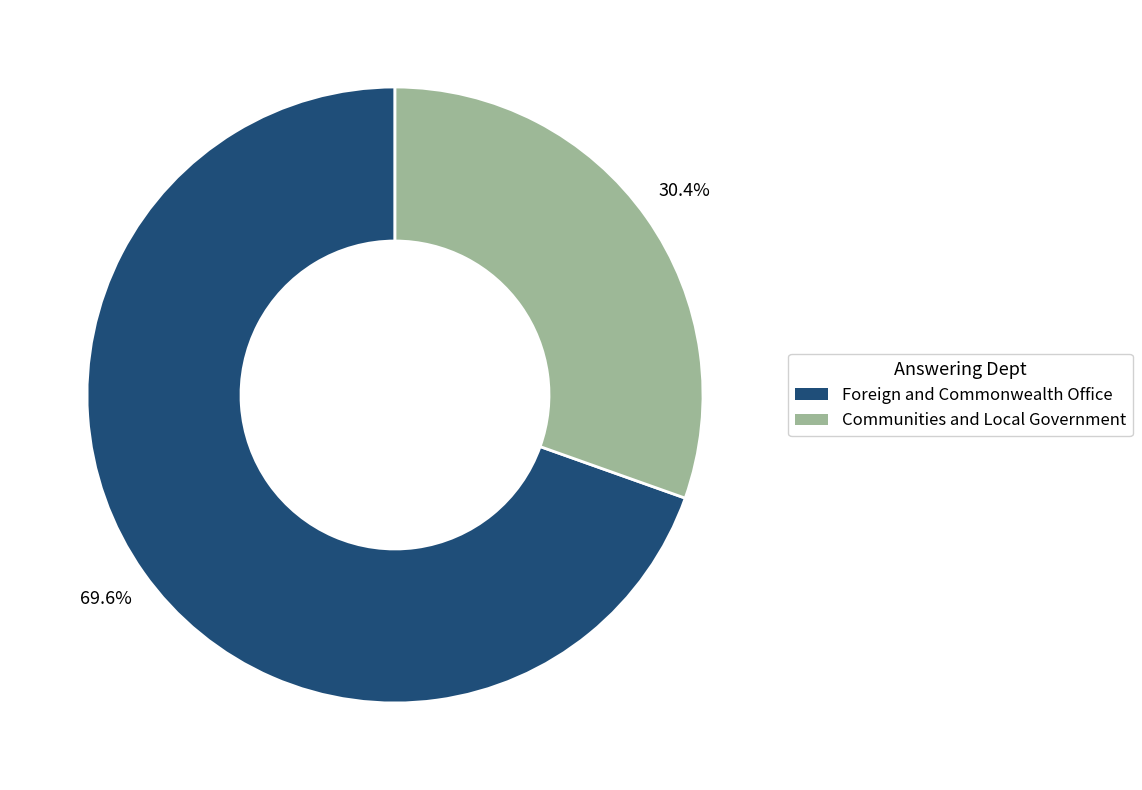

Approximately how many times larger is the value at Communities and Local Government compared to Foreign and Commonwealth Office?

0.4